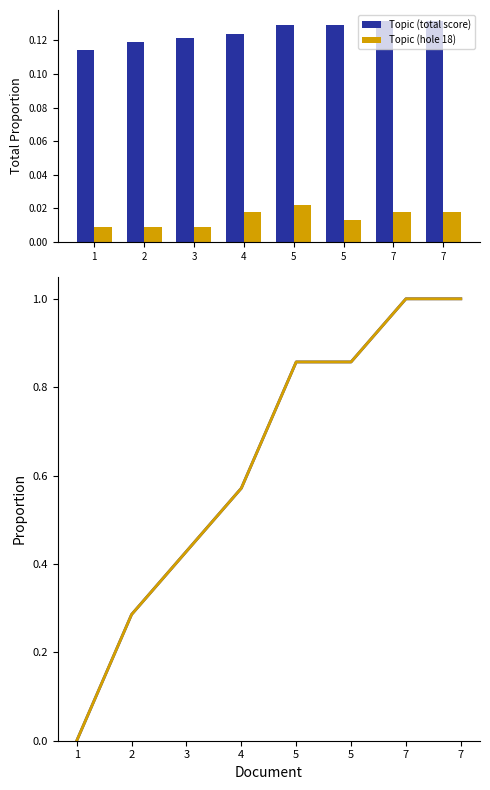

Which series has the largest total across all categories?

event_relative_score